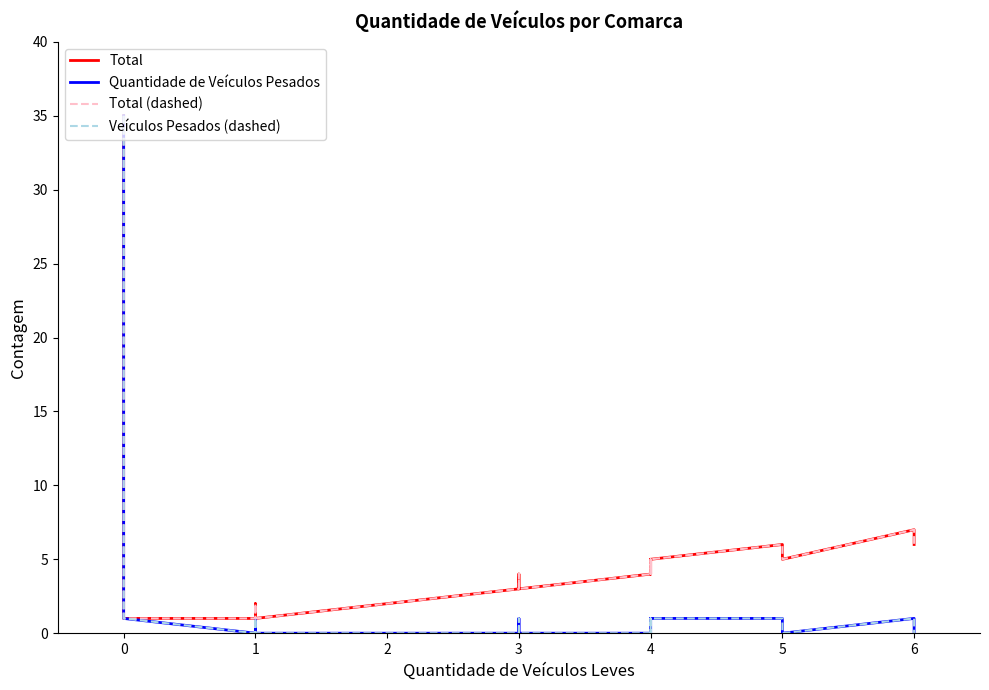

True or false: Quantidade de Veículos Pesados and Veículos Pesados (dashed) intersect in this chart.

False